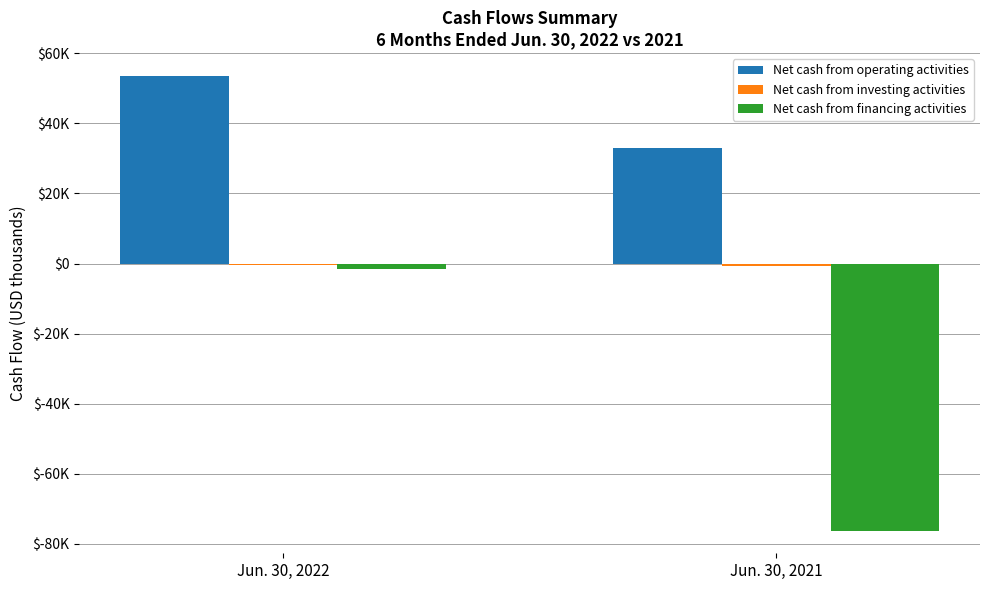

Are the bars horizontal?

No